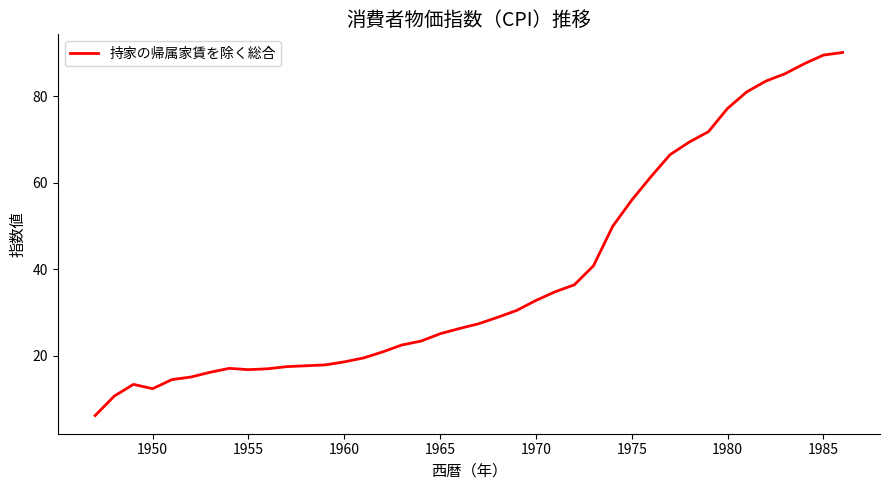

How many values are below 27?

20